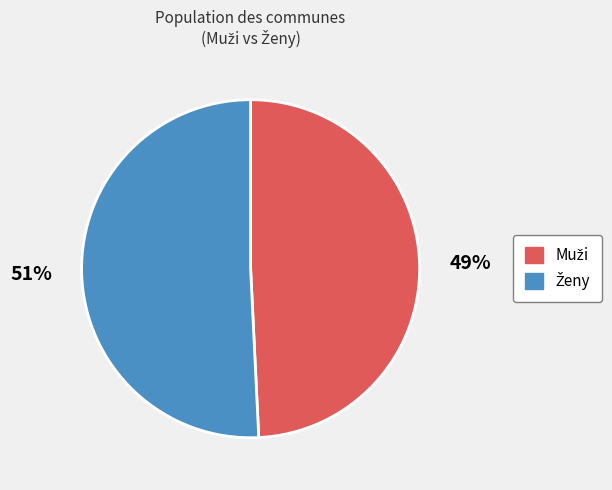

Count the number of slices in the pie.

2